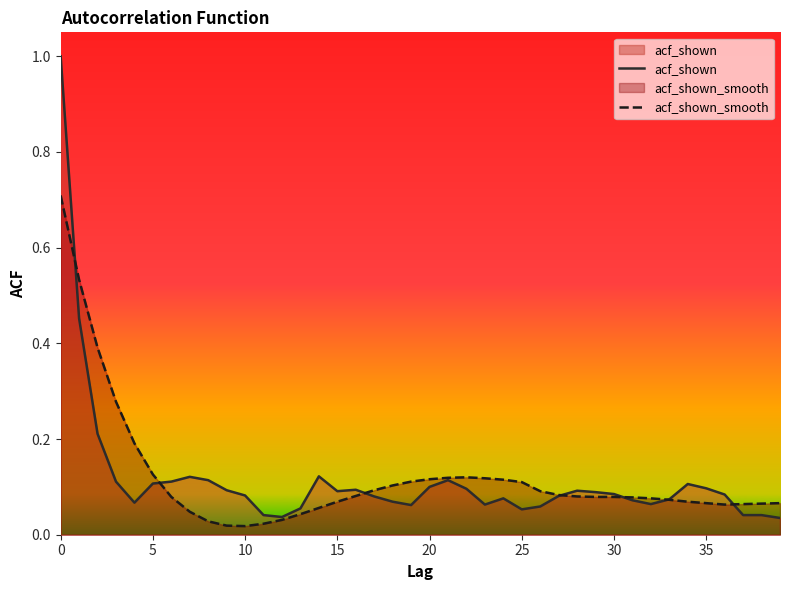

What is the label of the 31st point from the left?

30